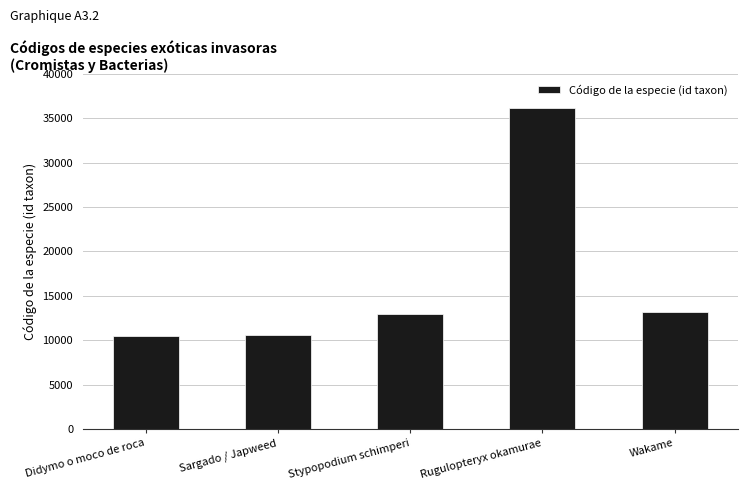

What is the sum of all values?

83286